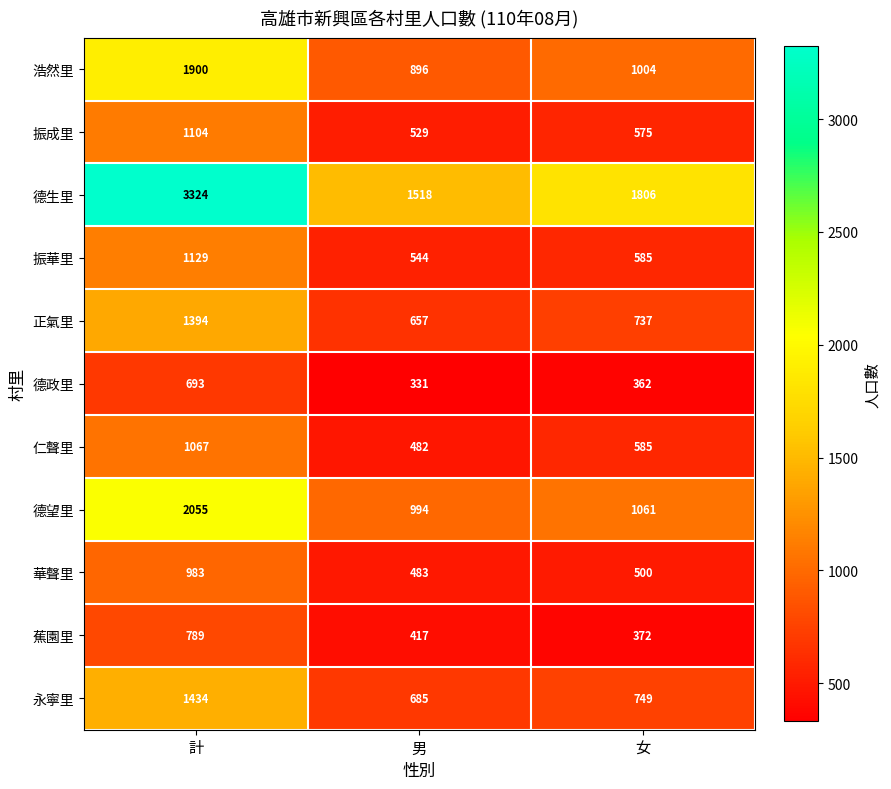

Which series has the largest total across all categories?

德生里